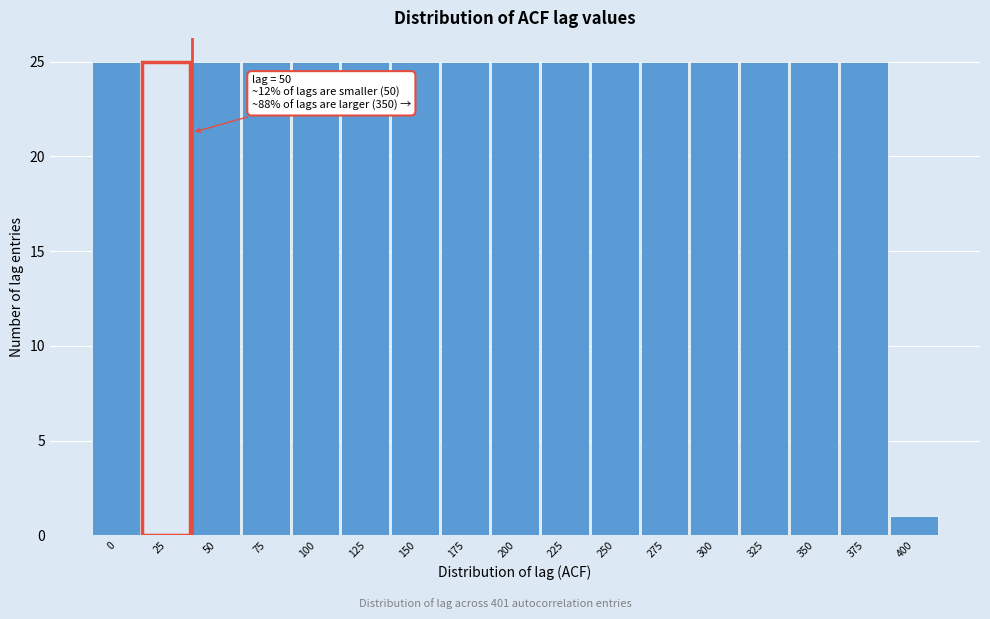

Reading left to right, list all the values displayed in this chart.

25	25	25	25	25	25	25	25	25	25	25	25	25	25	25	25	1